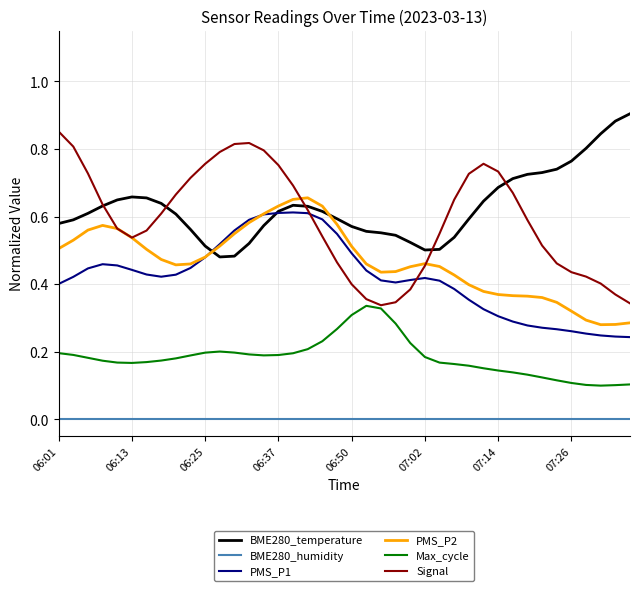

Which series has the largest range (max minus min)?

Signal